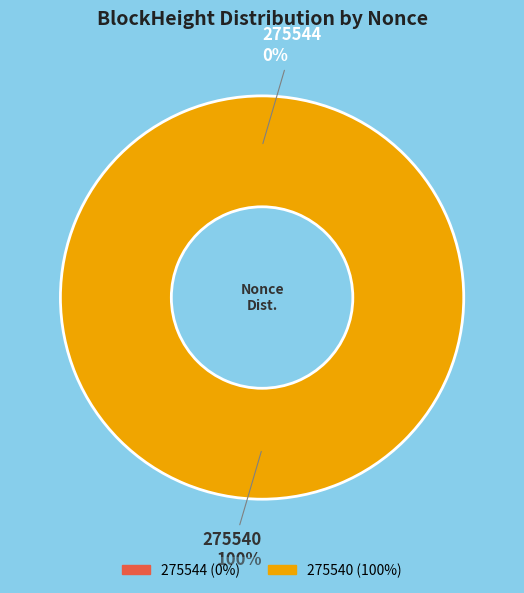

Which slice is the largest?

275540